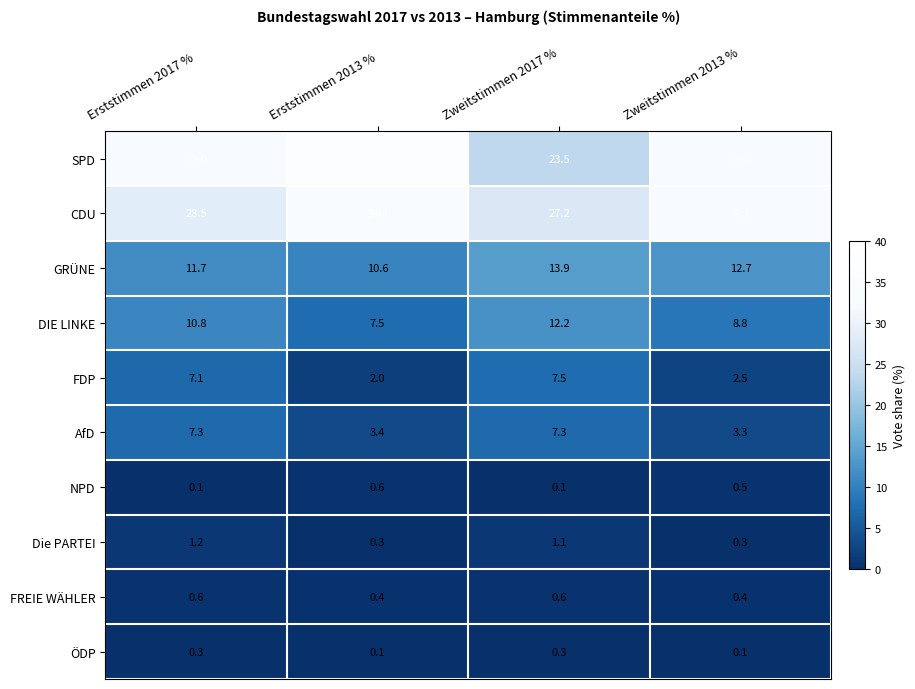

Count the number of data series in this chart.

10